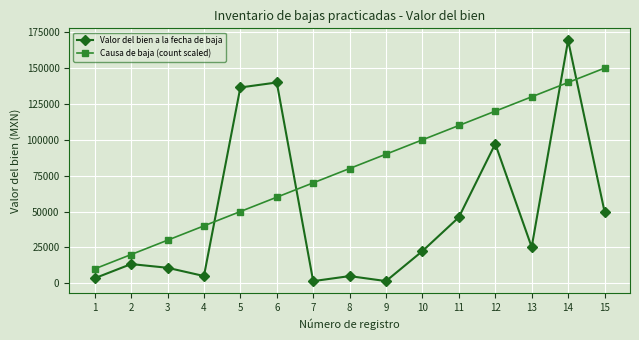

Which series has the widest spread of values?

Valor del bien a la fecha de baja